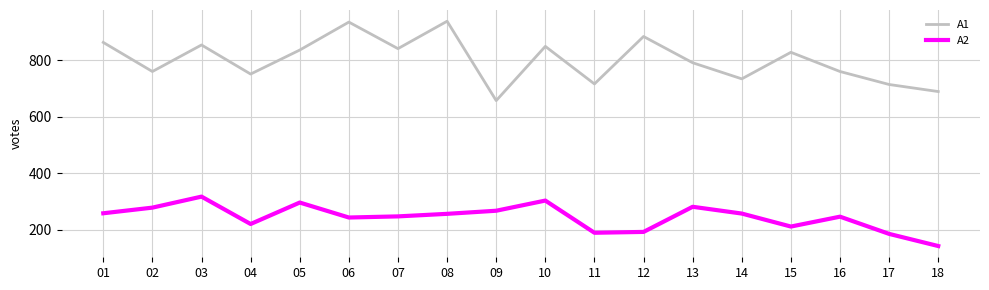

What is the smallest value displayed?

142